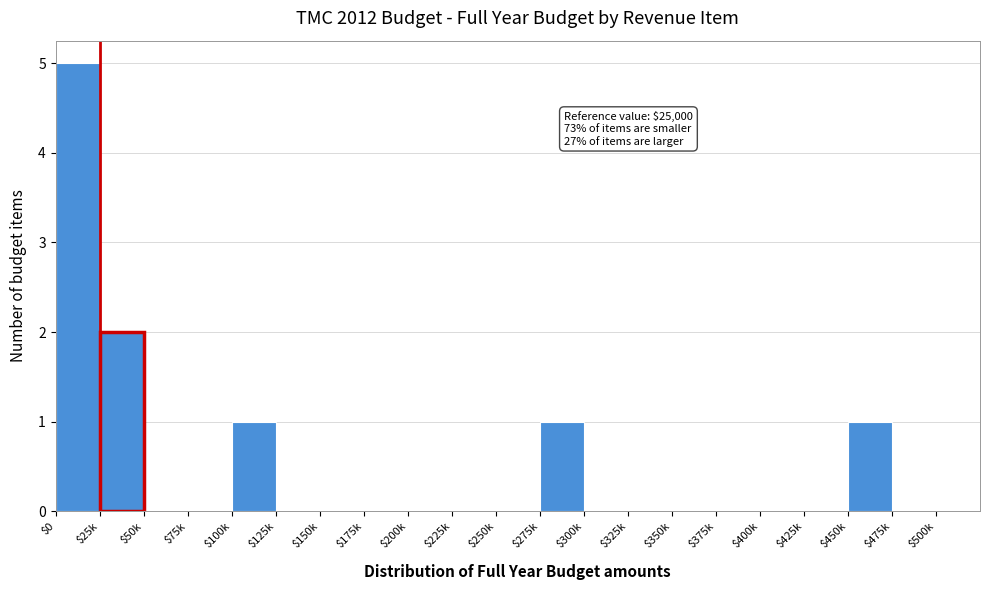

Is it true that the value at $50k is 0?

True